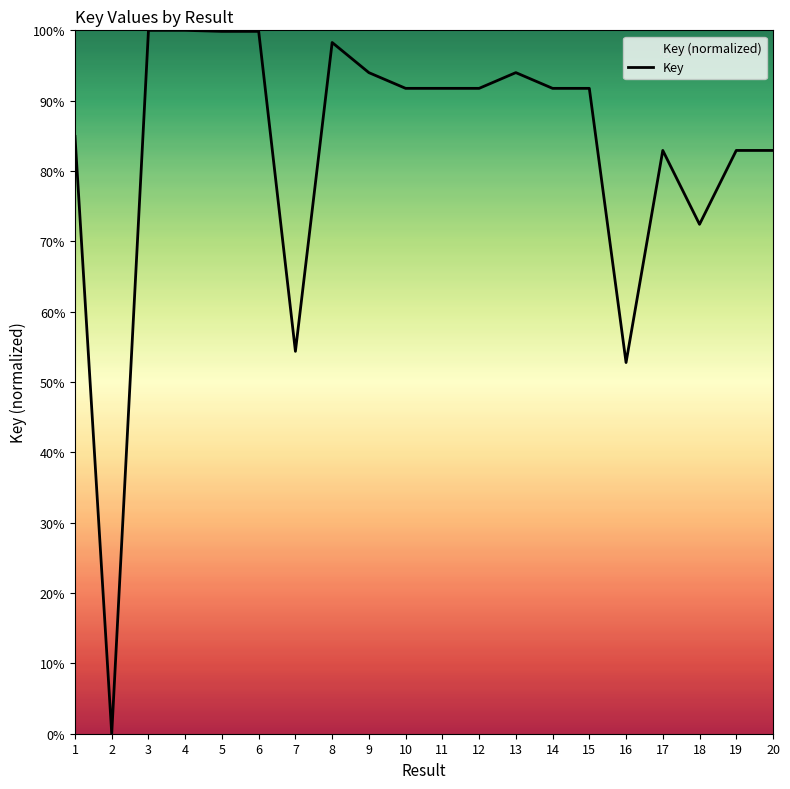

At which category does the chart reach its minimum across all series?

2